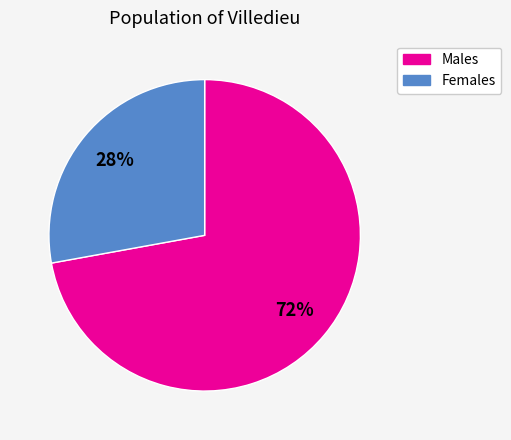

Does any single category account for the majority?

Yes